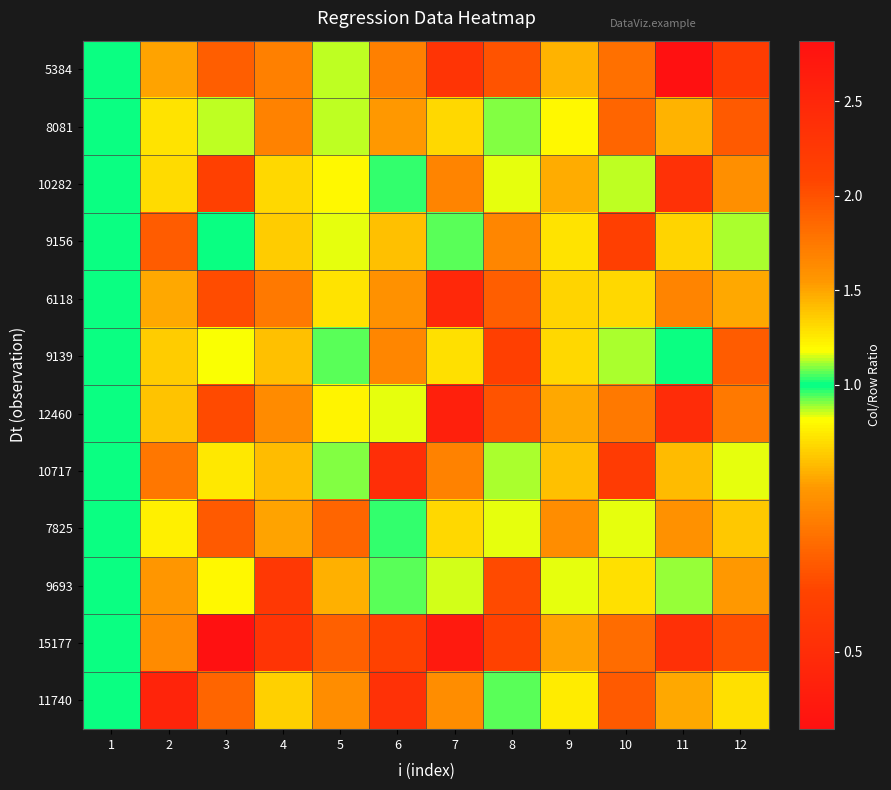

How many data points does each series have?

12